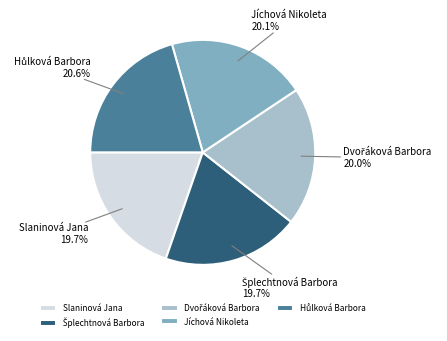

How much of the chart is everything except Slaninová Jana?

80.3%